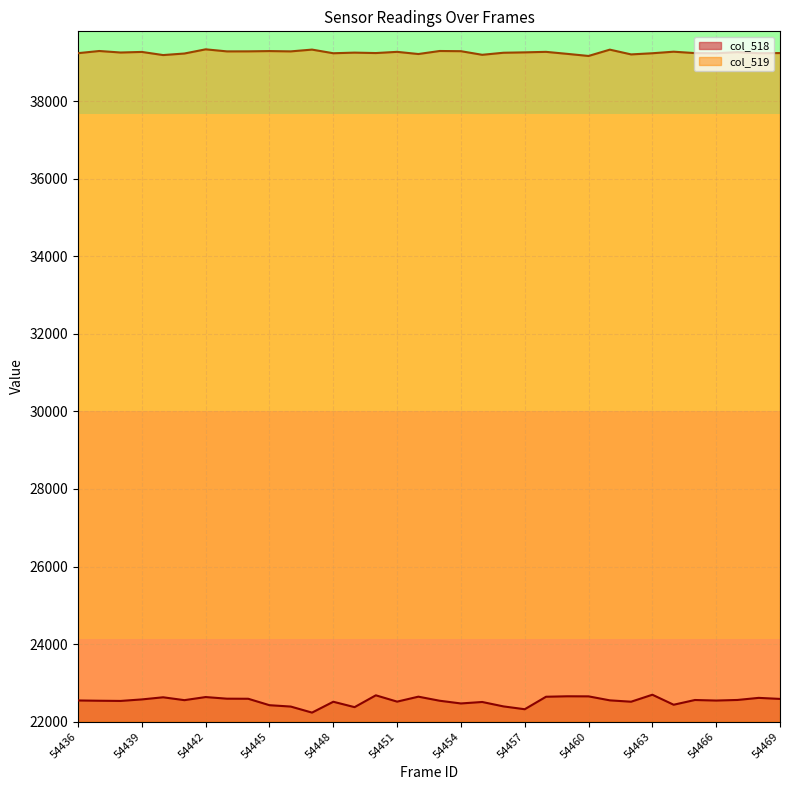

True or false: col_518 and col_519 intersect in this chart.

False